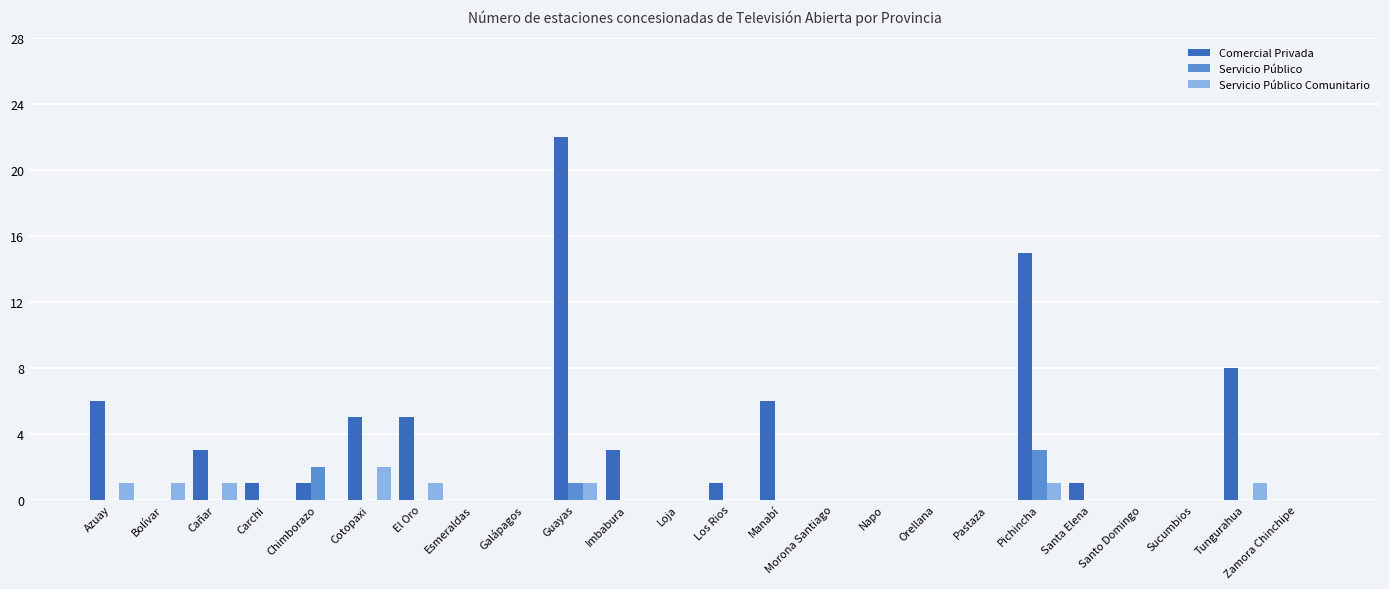

Which series changed the most between Santa Elena and Zamora Chinchipe?

Comercial Privada